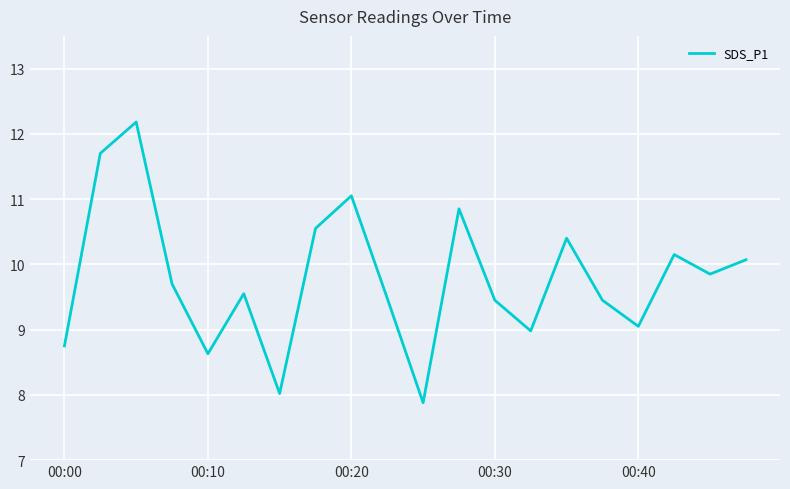

What is the smallest value displayed?

7.9